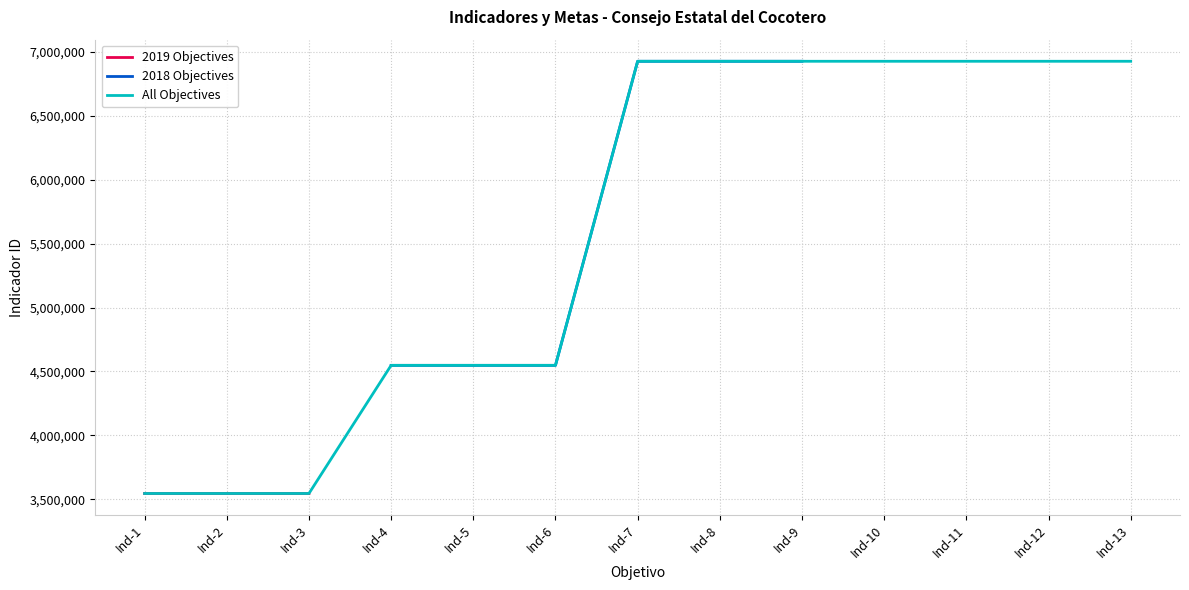

True or false: 2018 Objectives has more than 0 points higher than both neighbors.

False